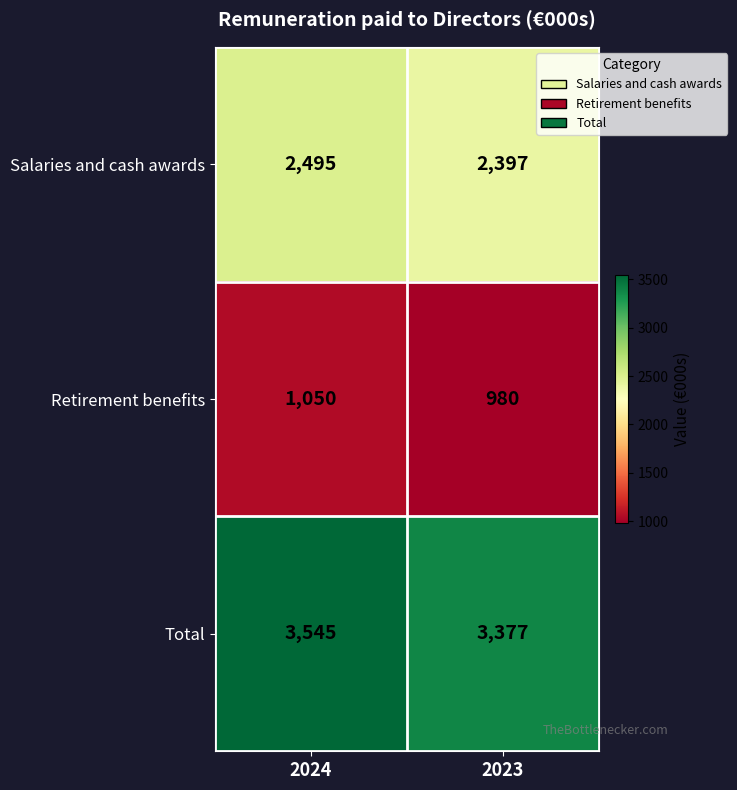

Reading right to left, what are all the values shown in this chart?

Salaries and cash awards: 2397	2495
Retirement benefits: 980	1050
Total: 3377	3545